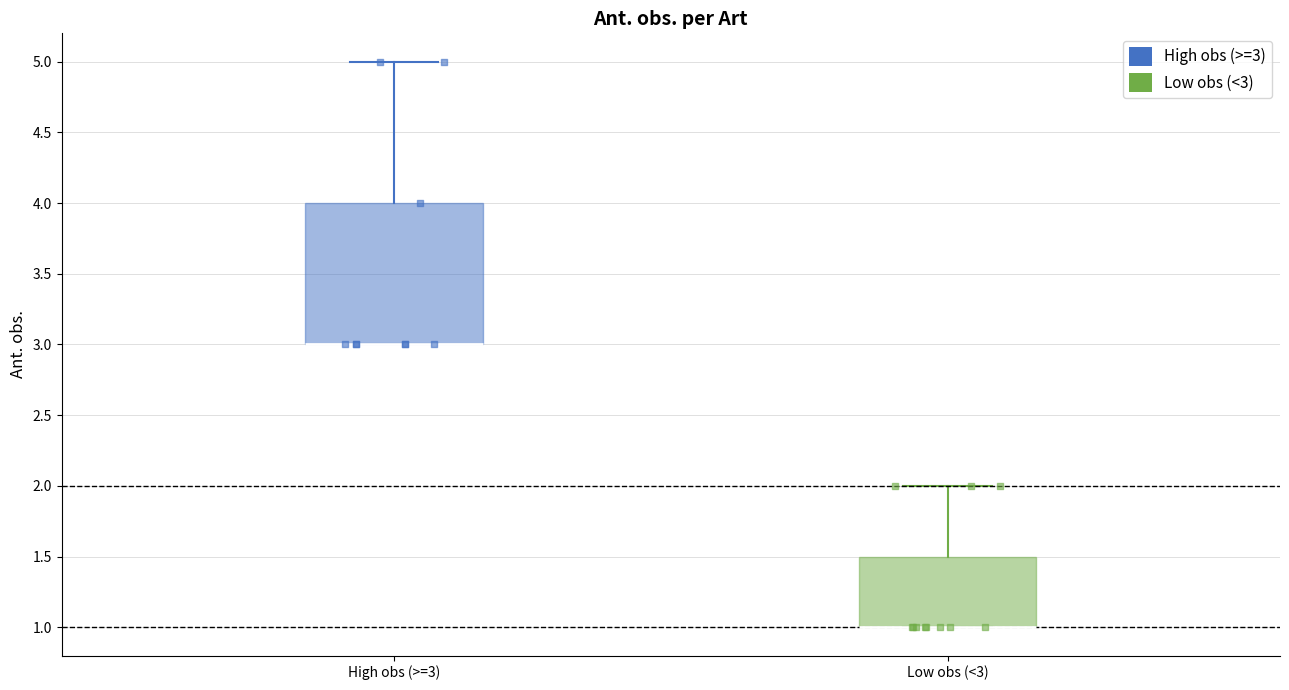

Comparing the boxes themselves (not the whiskers), which one is the tallest?

High obs (>=3)